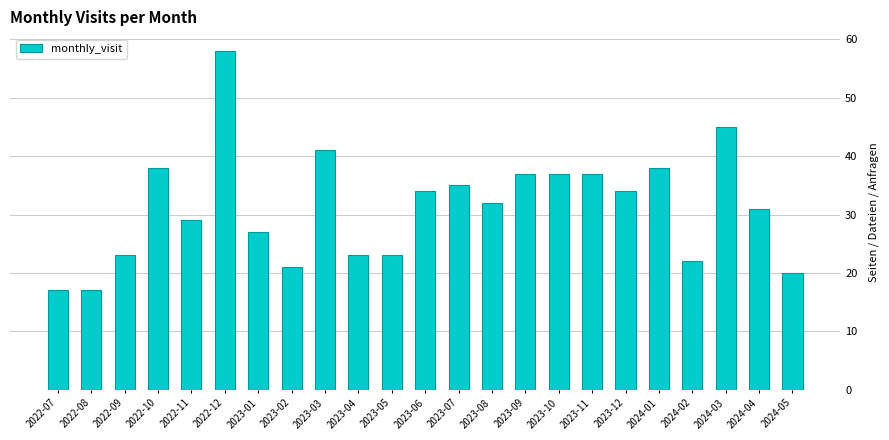

What is the difference between the values at 2024-05 and 2023-09?

17